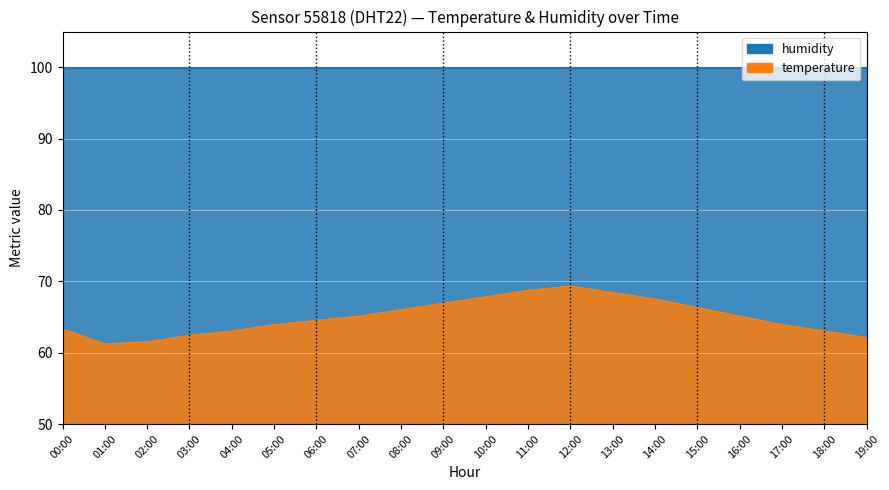

What is the smallest value displayed?

61.2